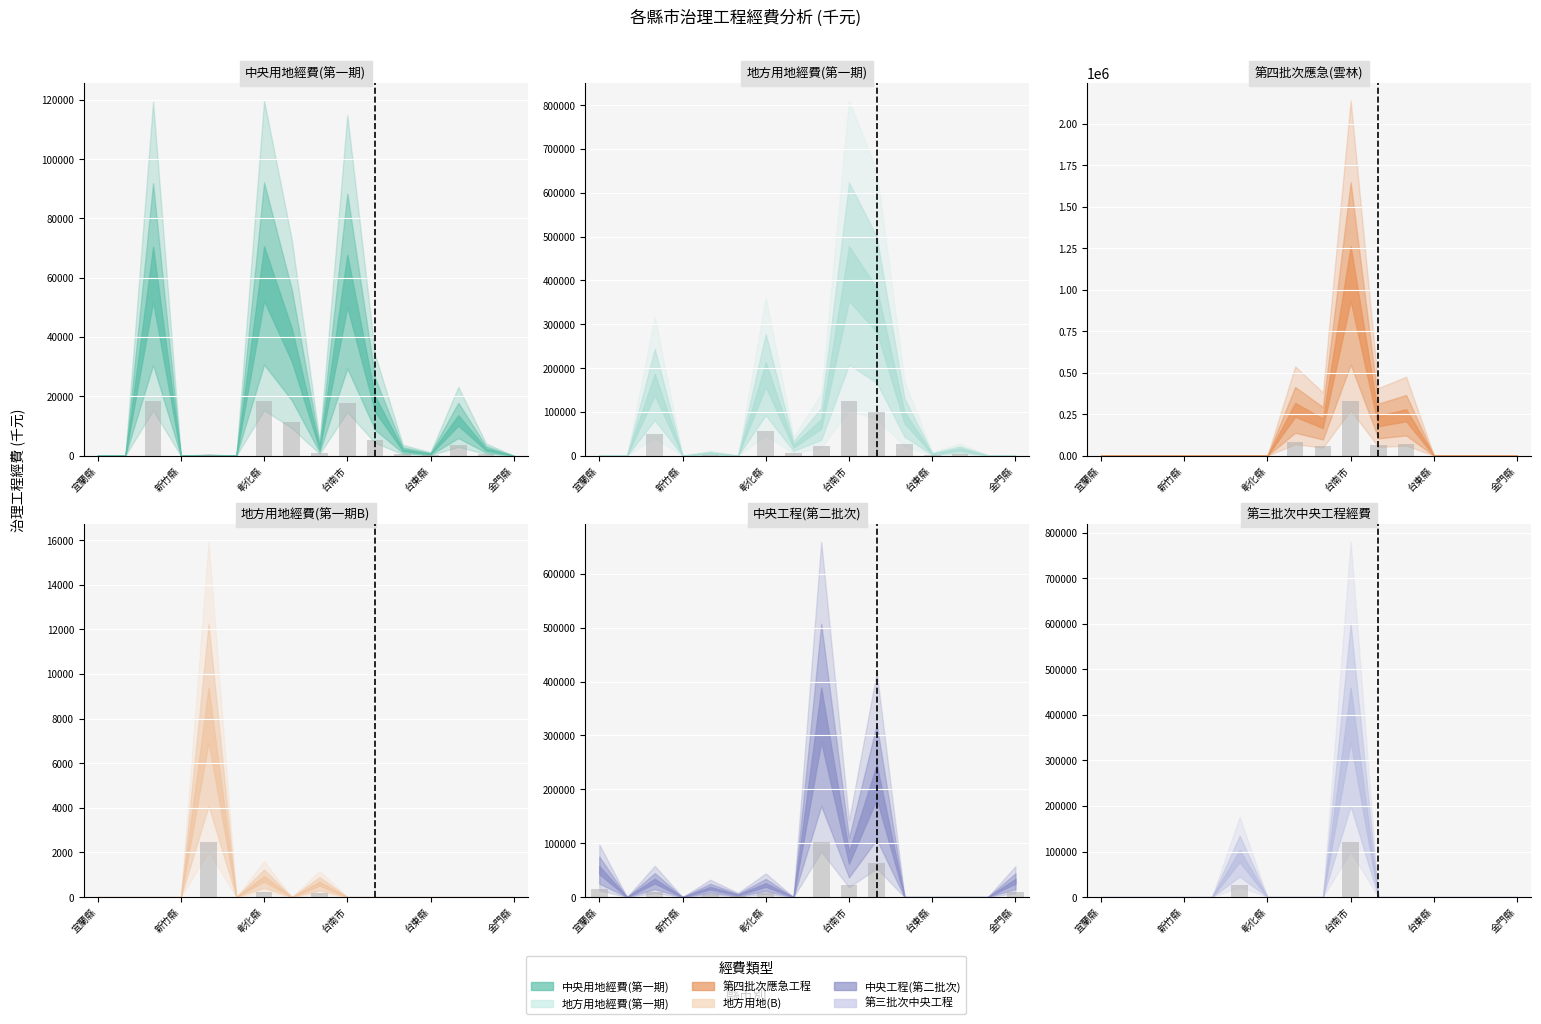

Is it true that 地方用地經費(第一期B) equals 0.0 at 新竹縣?

True